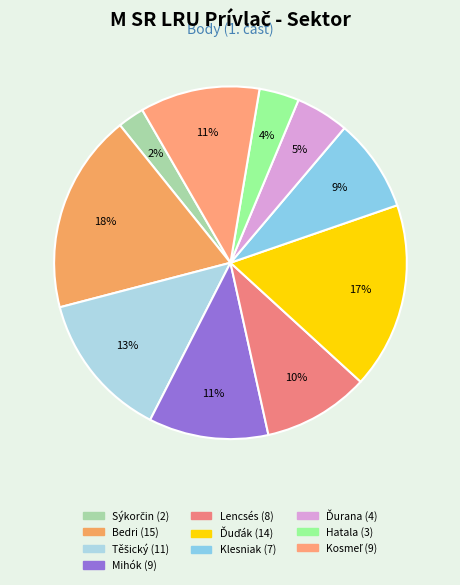

Is there any slice that represents more than half of the pie?

No